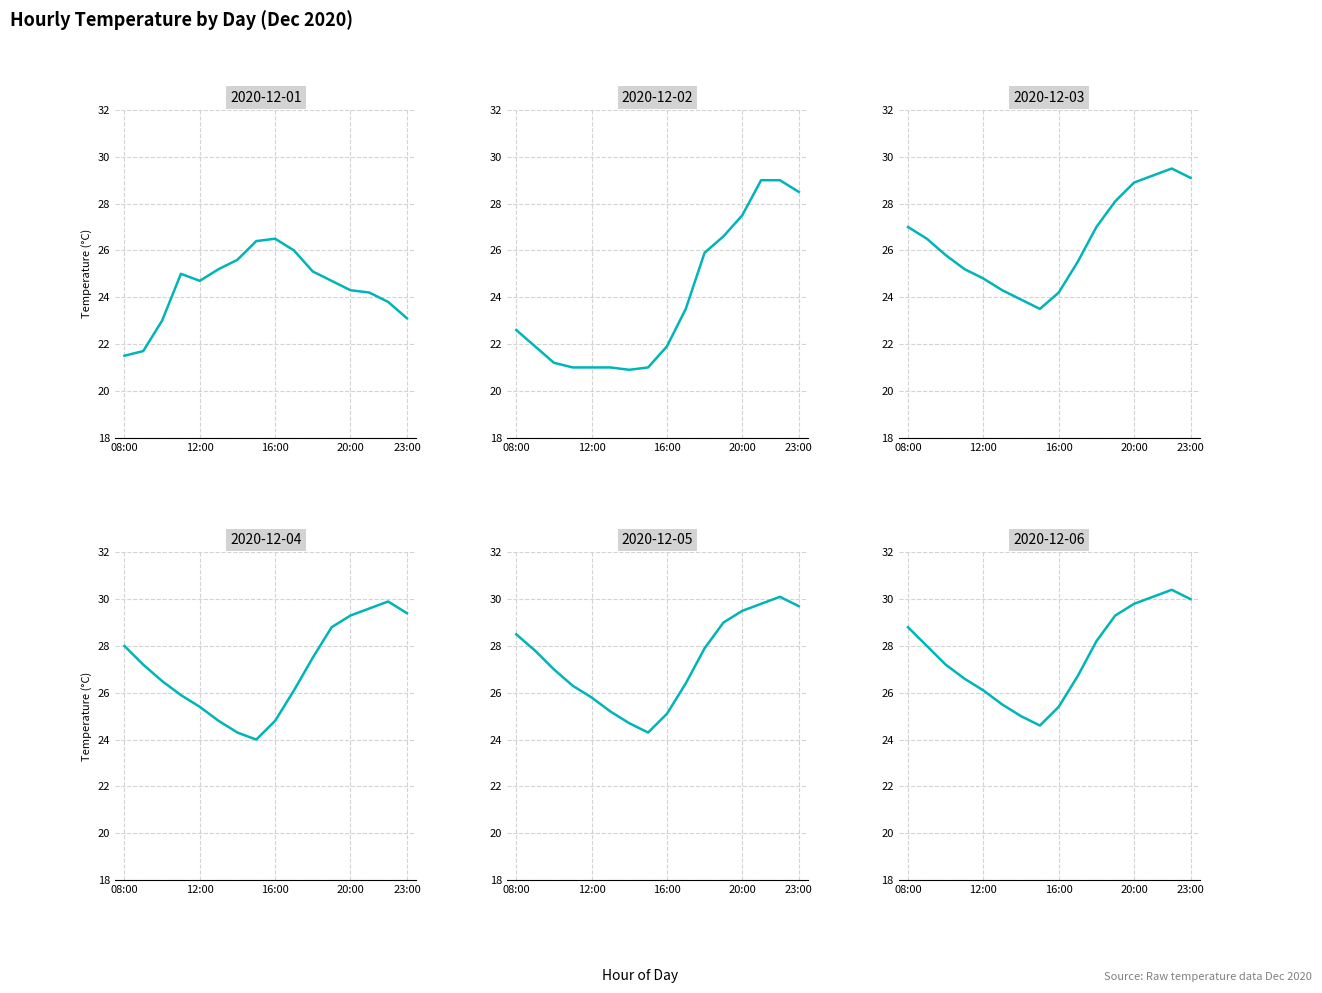

How many interior local valleys does the 2020-12-01 series have?

1